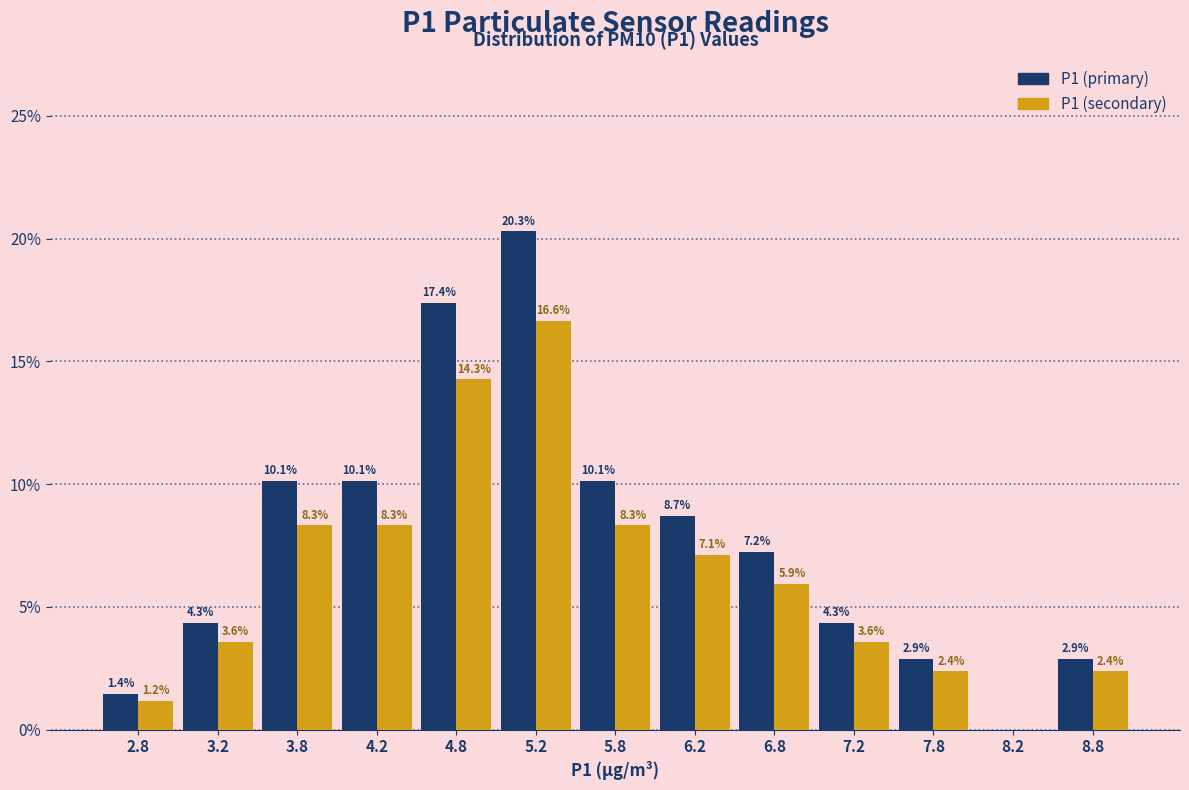

In the P1 (primary) series, which range on the x-axis has the tallest bar?

5.0 to 5.5